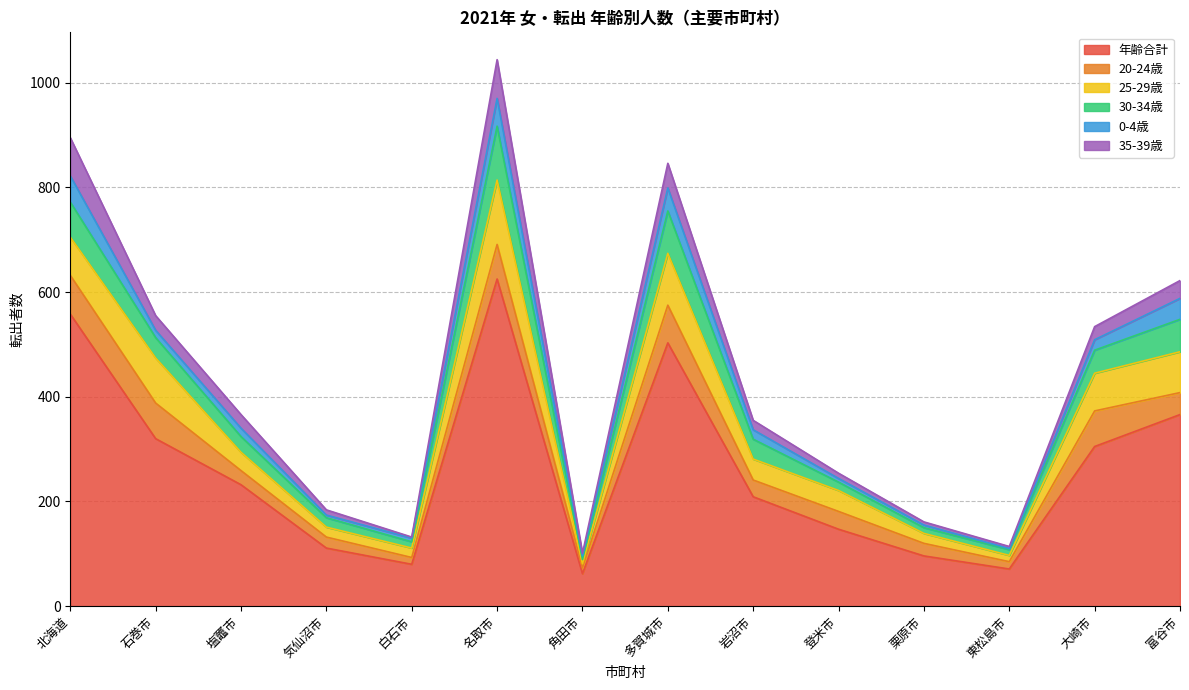

What is the label of the 1st point from the left?

北海道